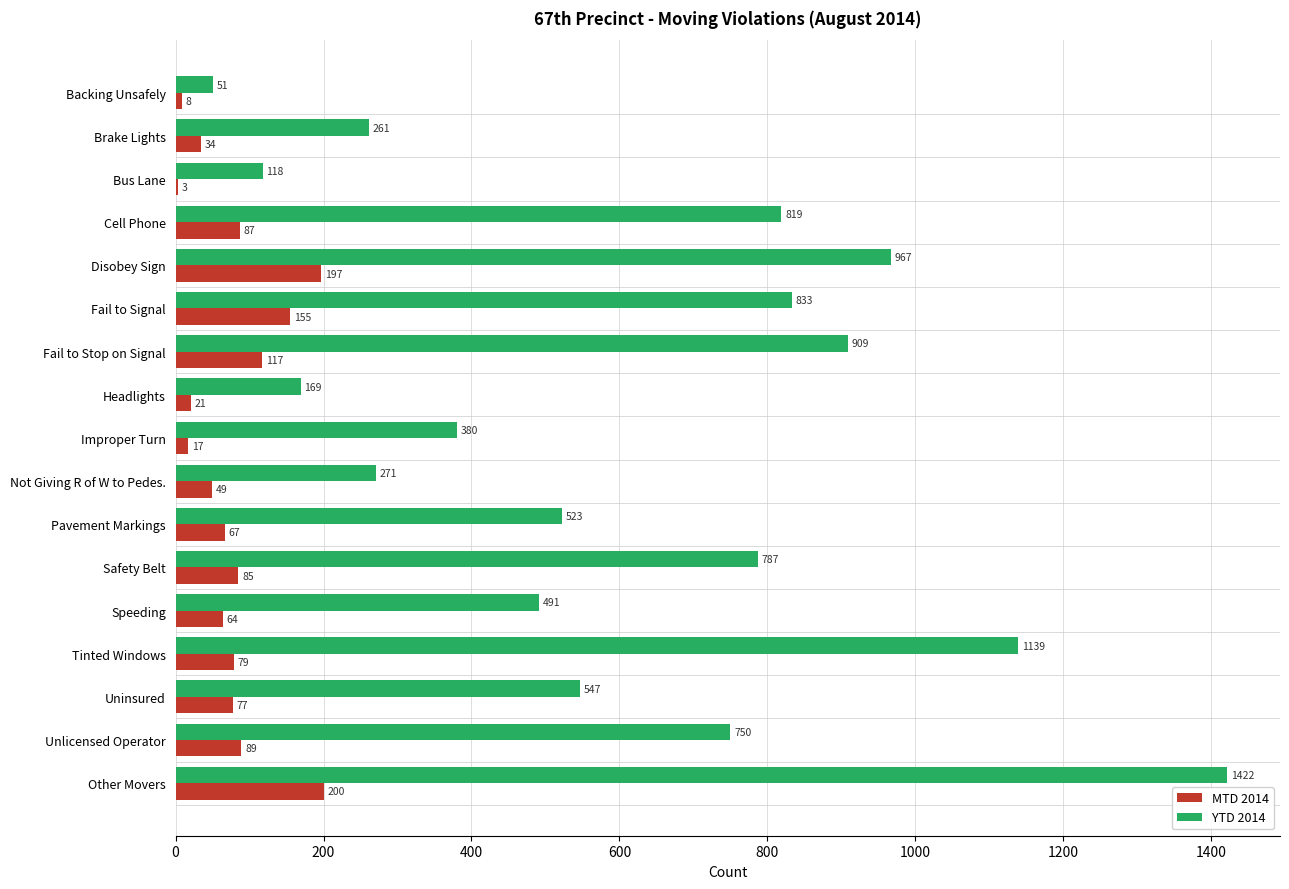

Which series changed the most between Cell Phone and Not Giving R of W to Pedes.?

YTD 2014